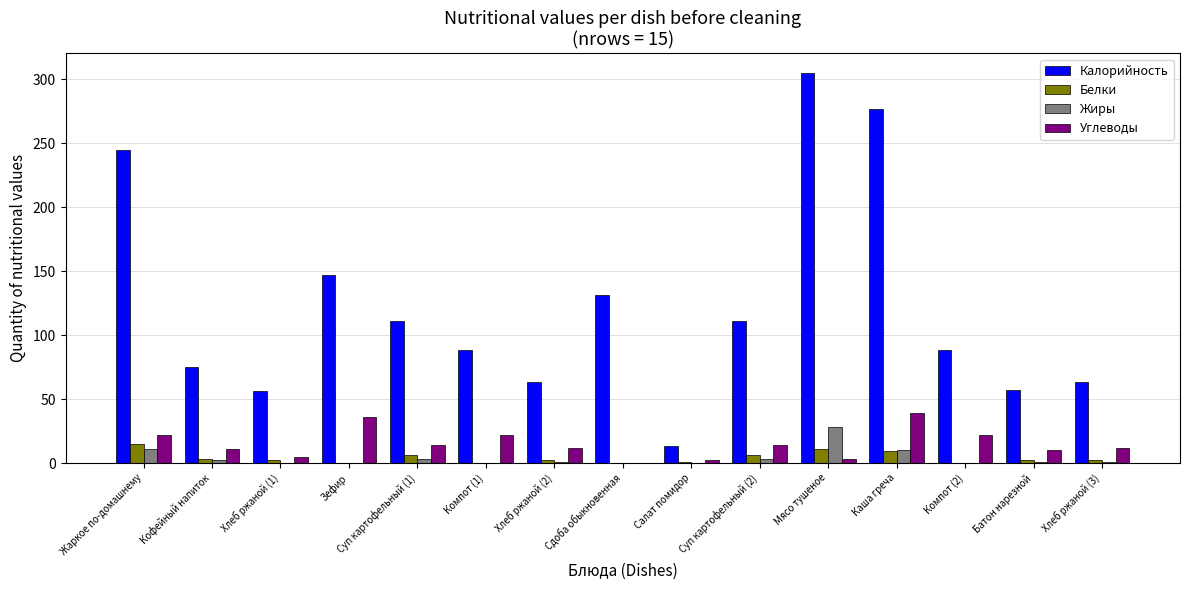

What is the maximum value shown in the chart?

305